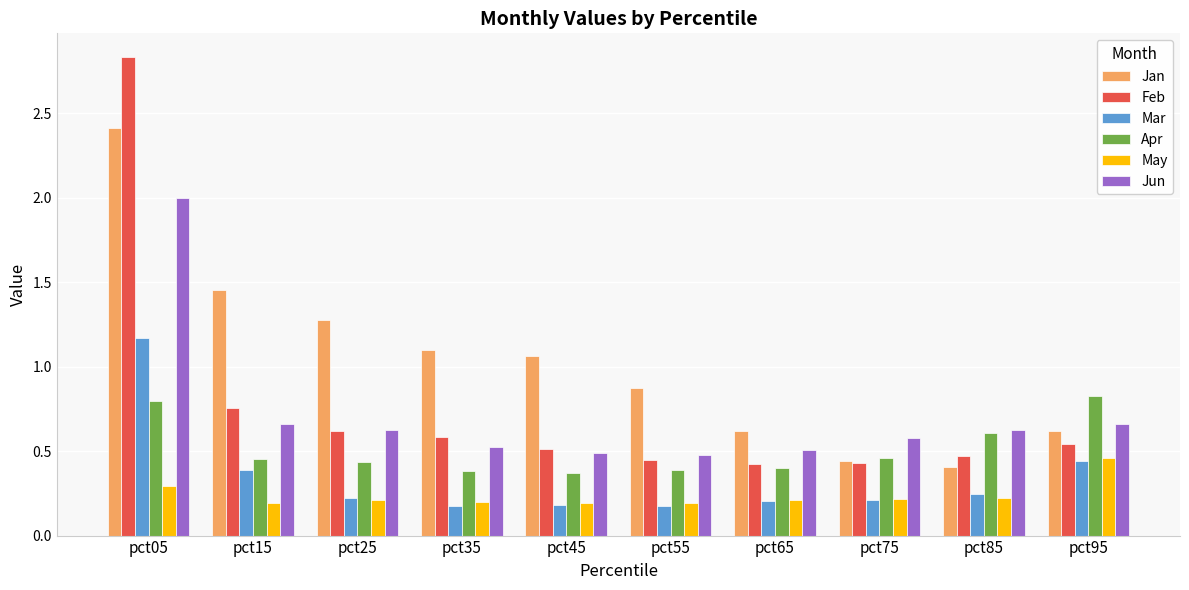

What is the value of the Jan bar at the 10th from the left?

0.6